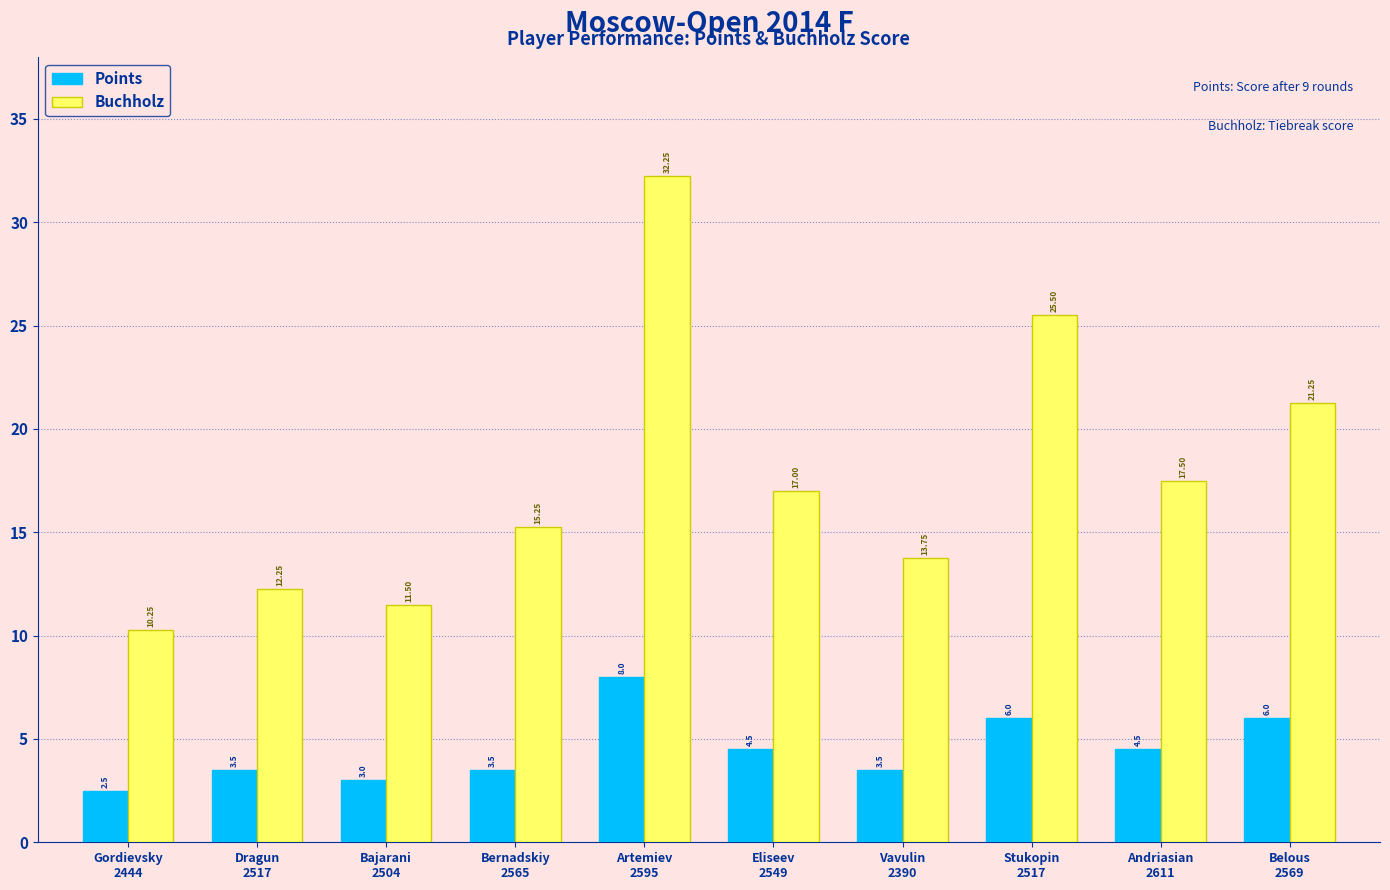

Which series has the largest range (max minus min)?

Buchholz